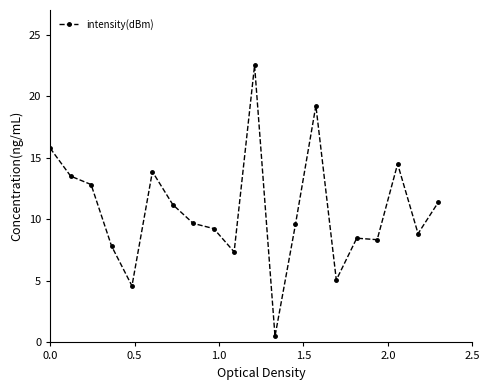

What is the difference between the maximum and minimum values?

22.0